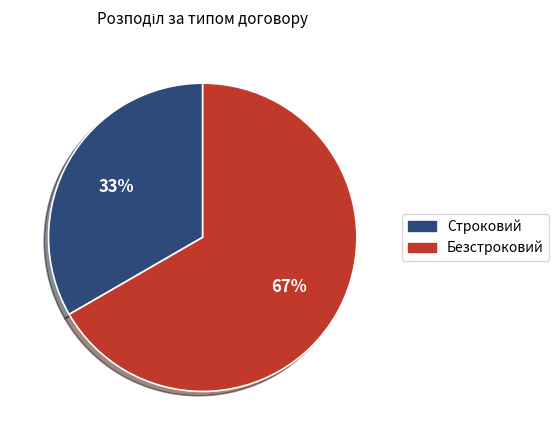

The Строковий slice represents 33% of the pie. True or false?

True